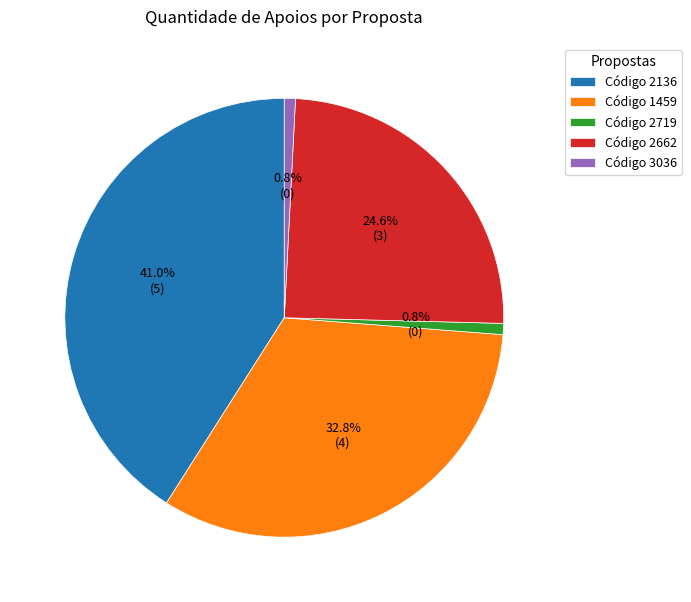

To the nearest percent, what is the difference between the largest and smallest slice percentages?

40%